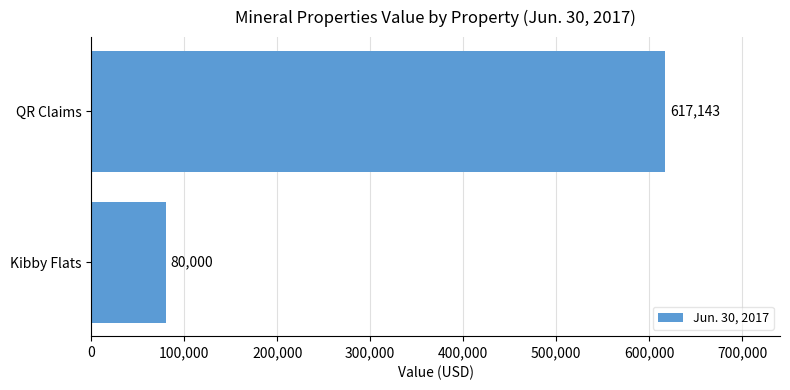

Rank the categories by value from lowest to highest.

Kibby Flats, QR Claims